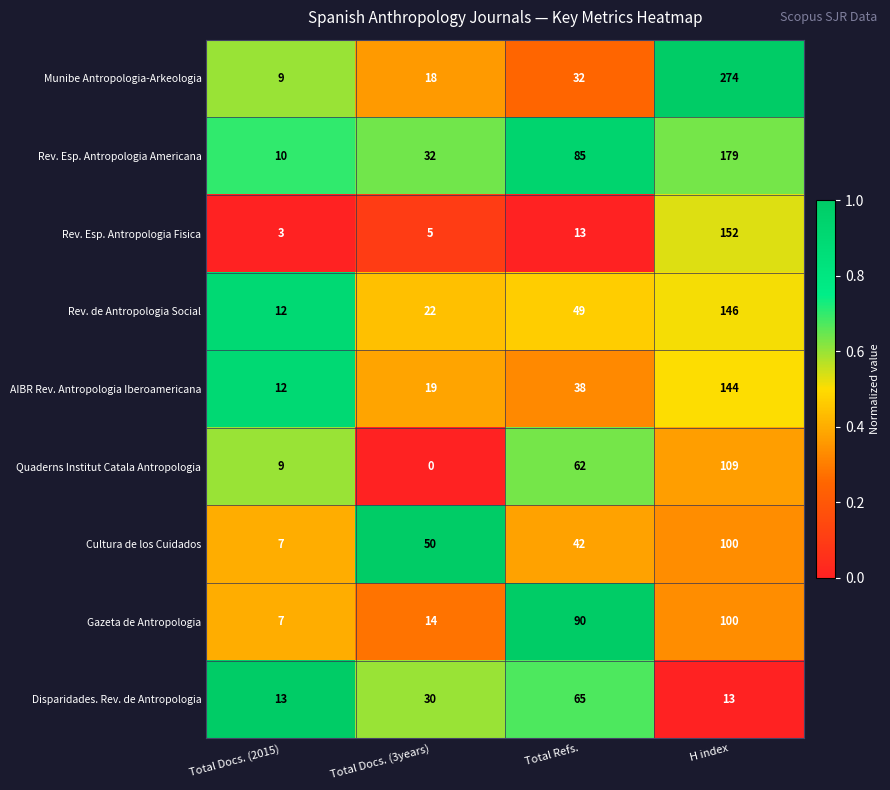

Count the number of data series in this chart.

9